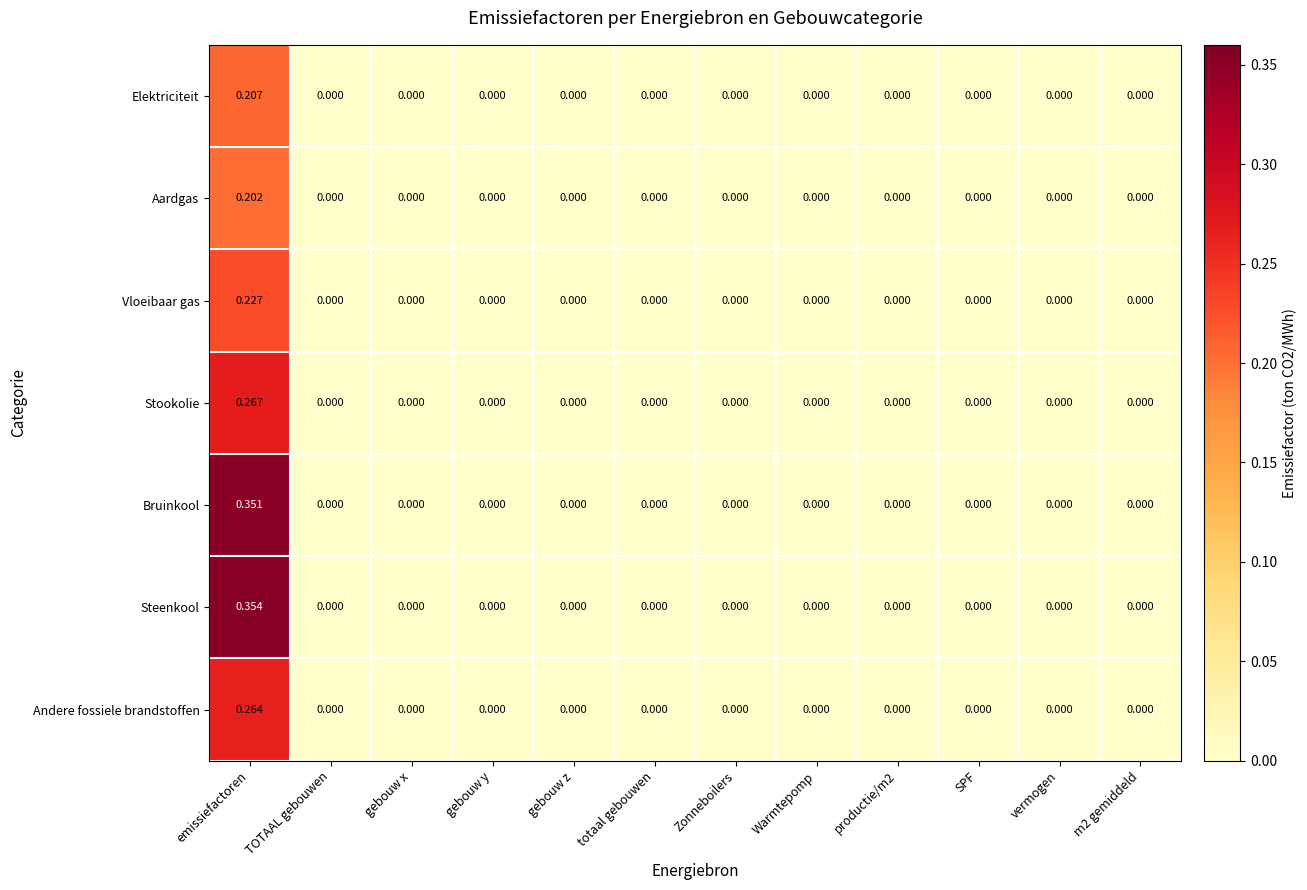

At which label does Aardgas reach its peak?

emissiefactoren